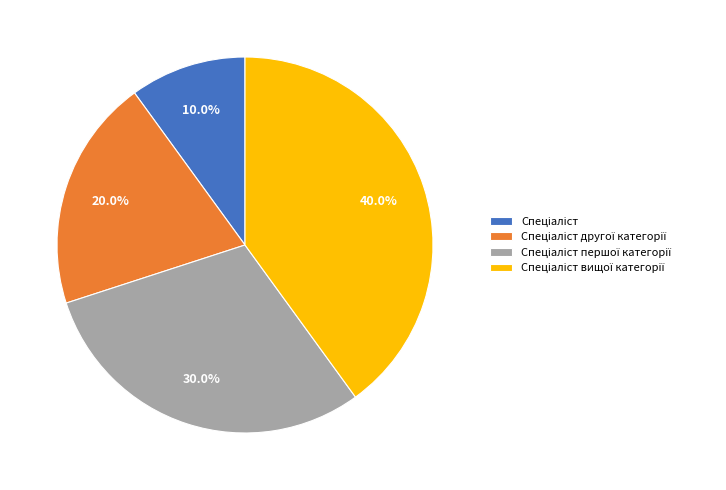

To the nearest percent, what is the average slice percentage?

25%